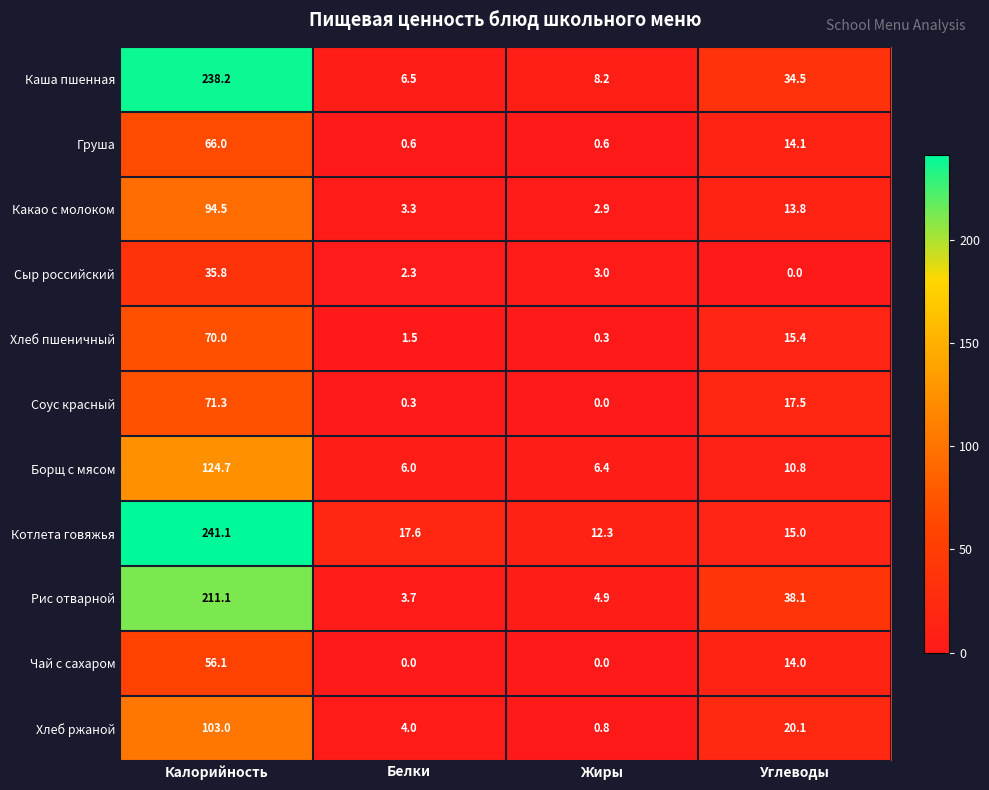

Rank the categories by Рис отварной value from lowest to highest.

Белки, Жиры, Углеводы, Калорийность